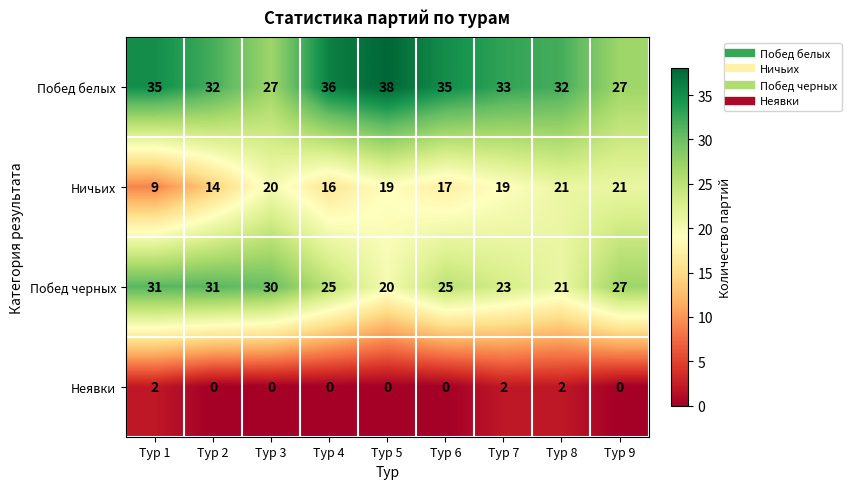

List the series in order of their overall mean, highest first.

Побед белых, Побед черных, Ничьих, Неявки